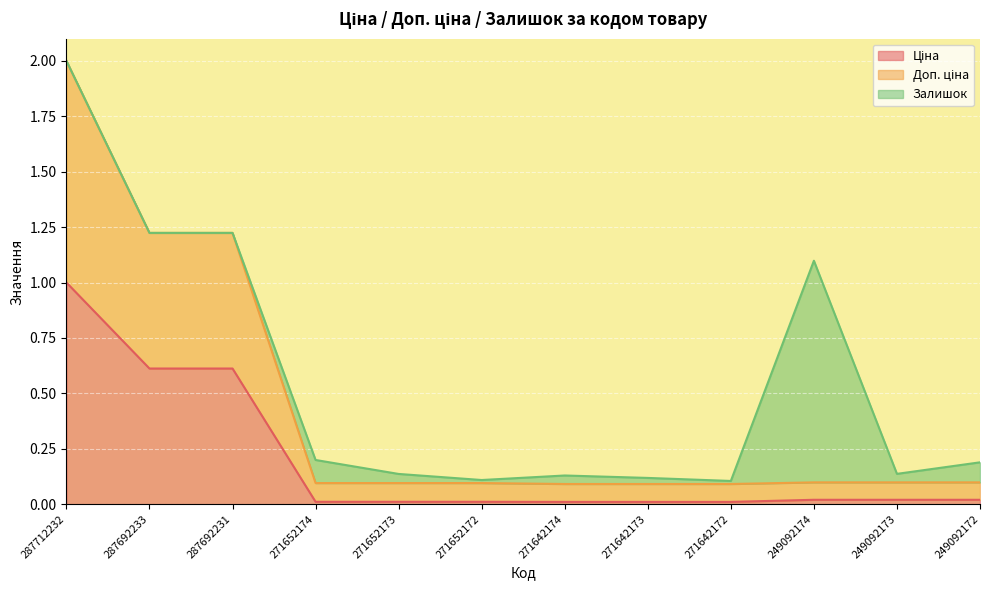

What is the highest value of the Ціна series?

1.0